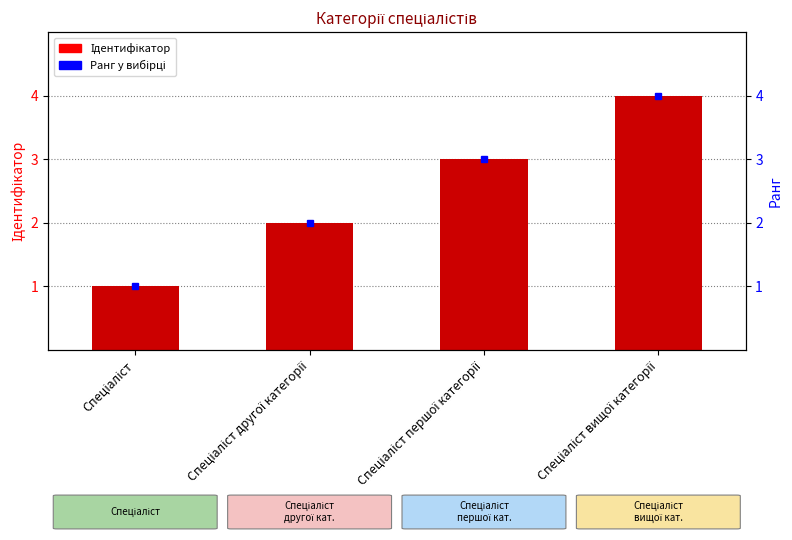

Reading left to right, what are all the values shown in this chart?

Спеціаліст=1	Спеціаліст другої категорії=2	Спеціаліст першої категорії=3	Спеціаліст вищої категорії=4